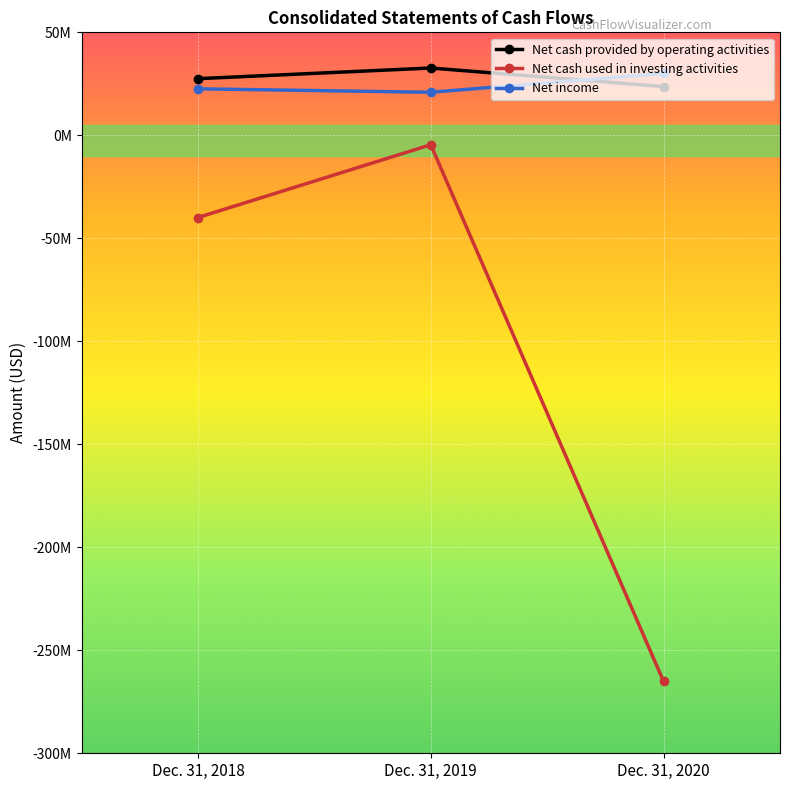

Is this an area chart (filled region under the line)?

No